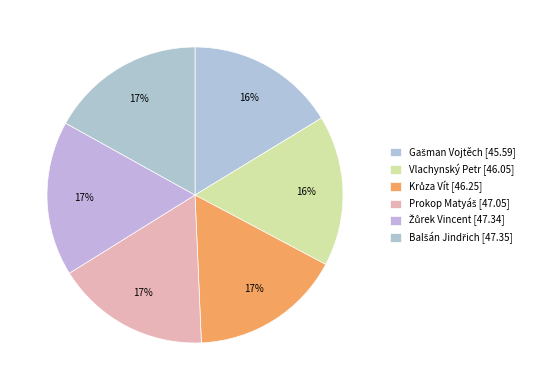

How many slices are in this pie chart?

6